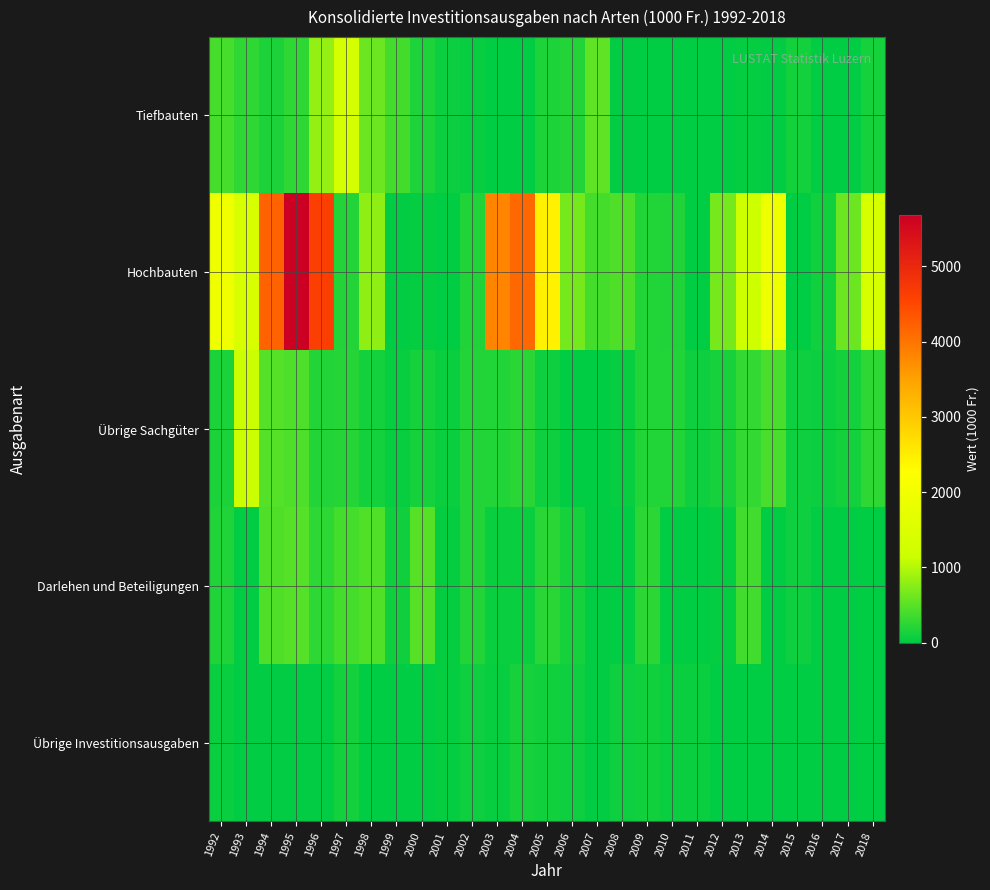

How many distinct data groups are displayed?

5